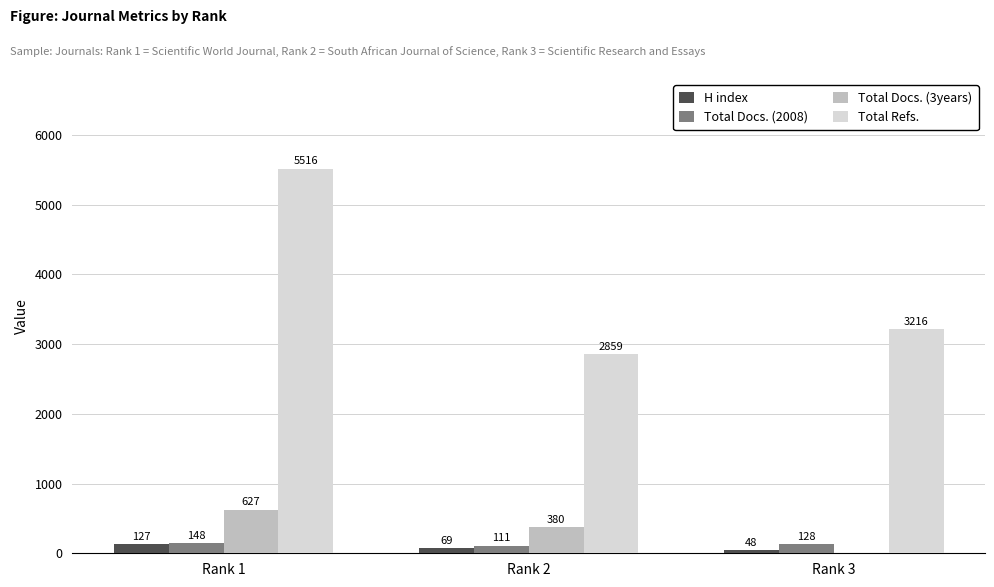

Is it true that Total Docs. (2008) equals 128 at Rank 3?

True